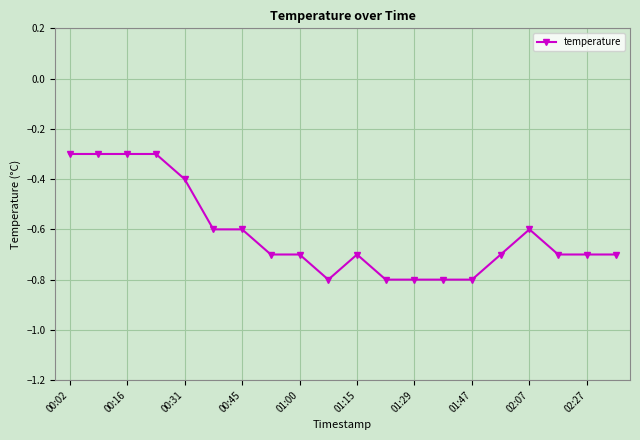

What is the difference between the maximum and second lowest values?

0.5